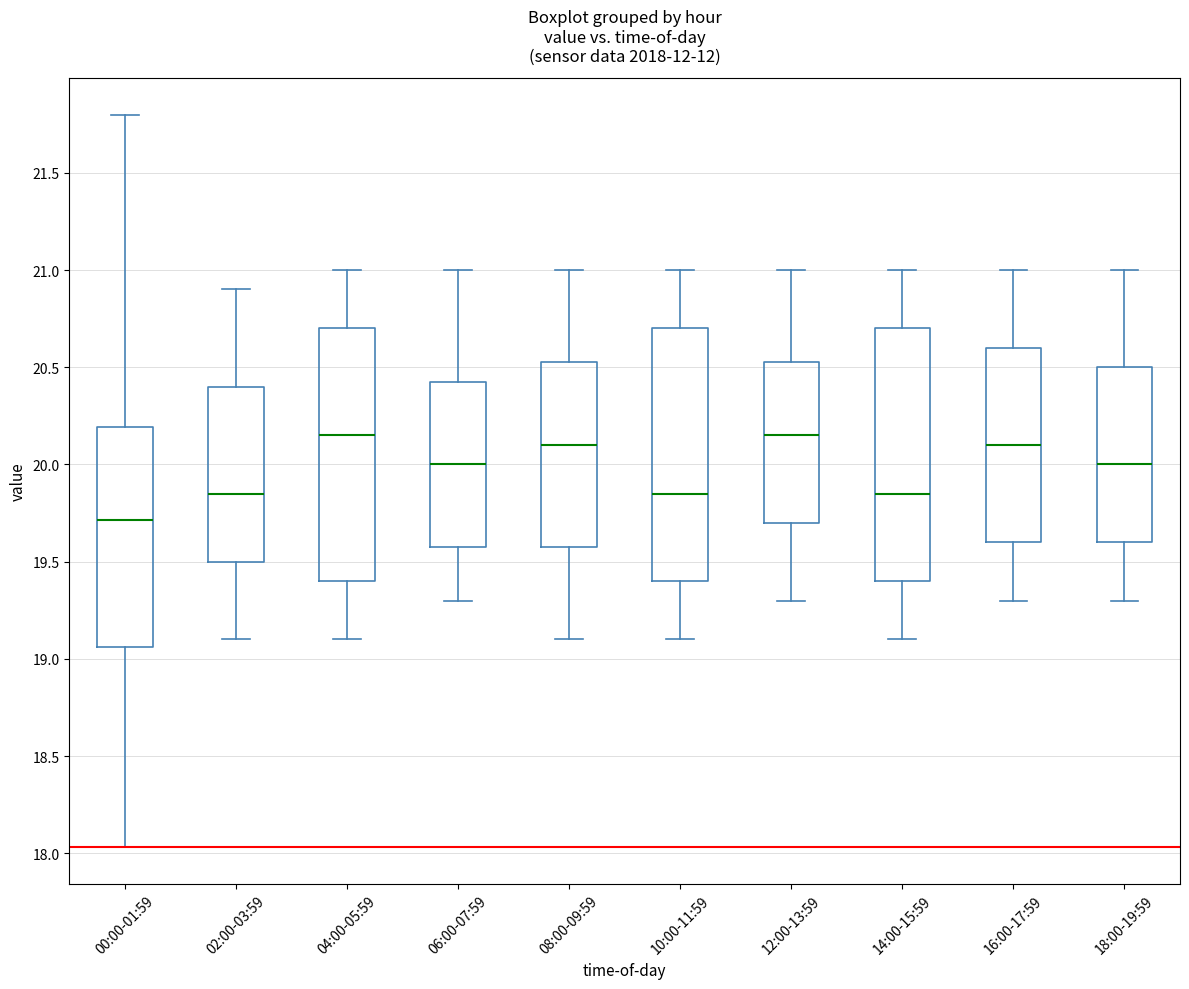

Reading left to right, transcribe this box plot: for each box, give where its median line is, the range the box spans, and where its two whiskers end, as read against the y-axis. The values are not printed on the chart, so give them approximately, as read against the axis.

00:00-01:59: median 19.70, box 19.05 to 20.20, whiskers 18.05 to 21.80
02:00-03:59: median 19.85, box 19.50 to 20.40, whiskers 19.10 to 20.90
04:00-05:59: median 20.15, box 19.40 to 20.70, whiskers 19.10 to 21.00
06:00-07:59: median 20.00, box 19.60 to 20.45, whiskers 19.30 to 21.00
08:00-09:59: median 20.10, box 19.60 to 20.55, whiskers 19.10 to 21.00
10:00-11:59: median 19.85, box 19.40 to 20.70, whiskers 19.10 to 21.00
12:00-13:59: median 20.15, box 19.70 to 20.55, whiskers 19.30 to 21.00
14:00-15:59: median 19.85, box 19.40 to 20.70, whiskers 19.10 to 21.00
16:00-17:59: median 20.10, box 19.60 to 20.60, whiskers 19.30 to 21.00
18:00-19:59: median 20.00, box 19.60 to 20.50, whiskers 19.30 to 21.00